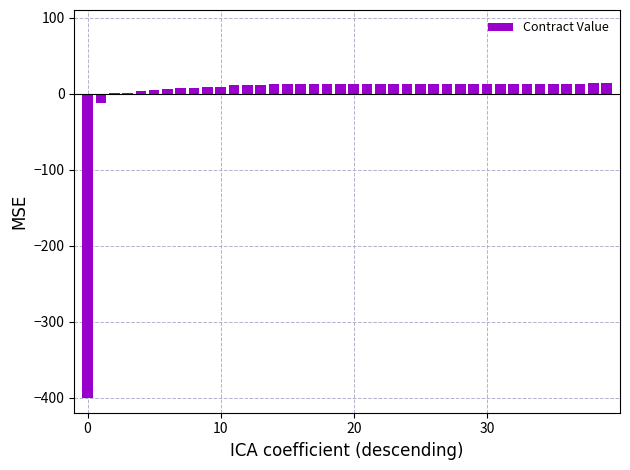

What is the maximum value shown in the chart?

13.3